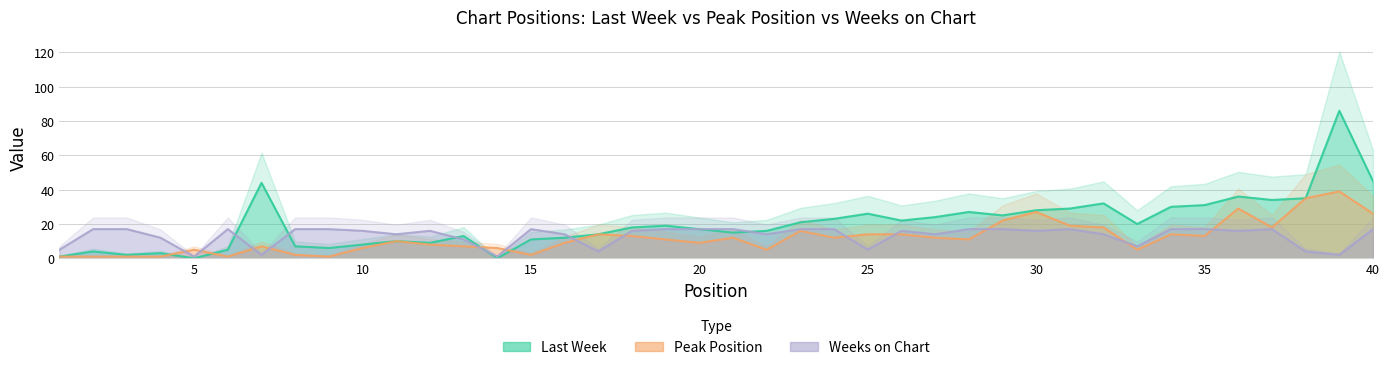

Which series changed the most between 15 and 16?

Peak Position